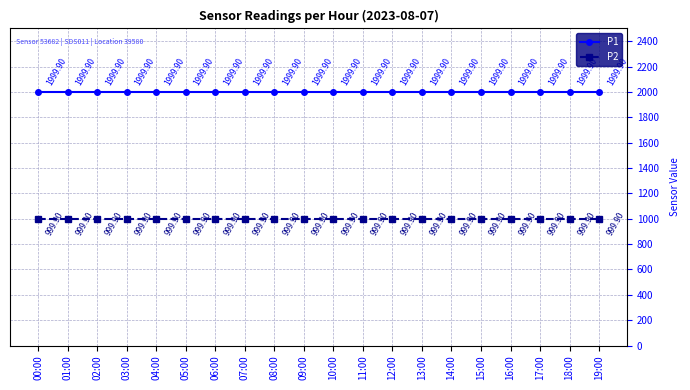

What position from the left is 15:00?

16